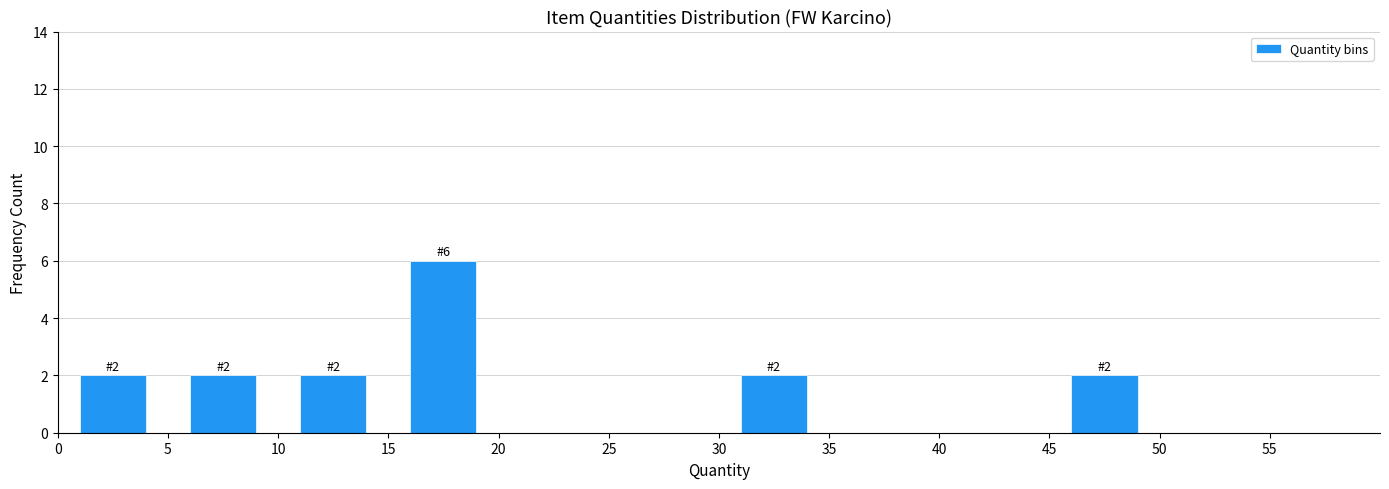

Which range on the x-axis has the tallest bar?

15 to 20